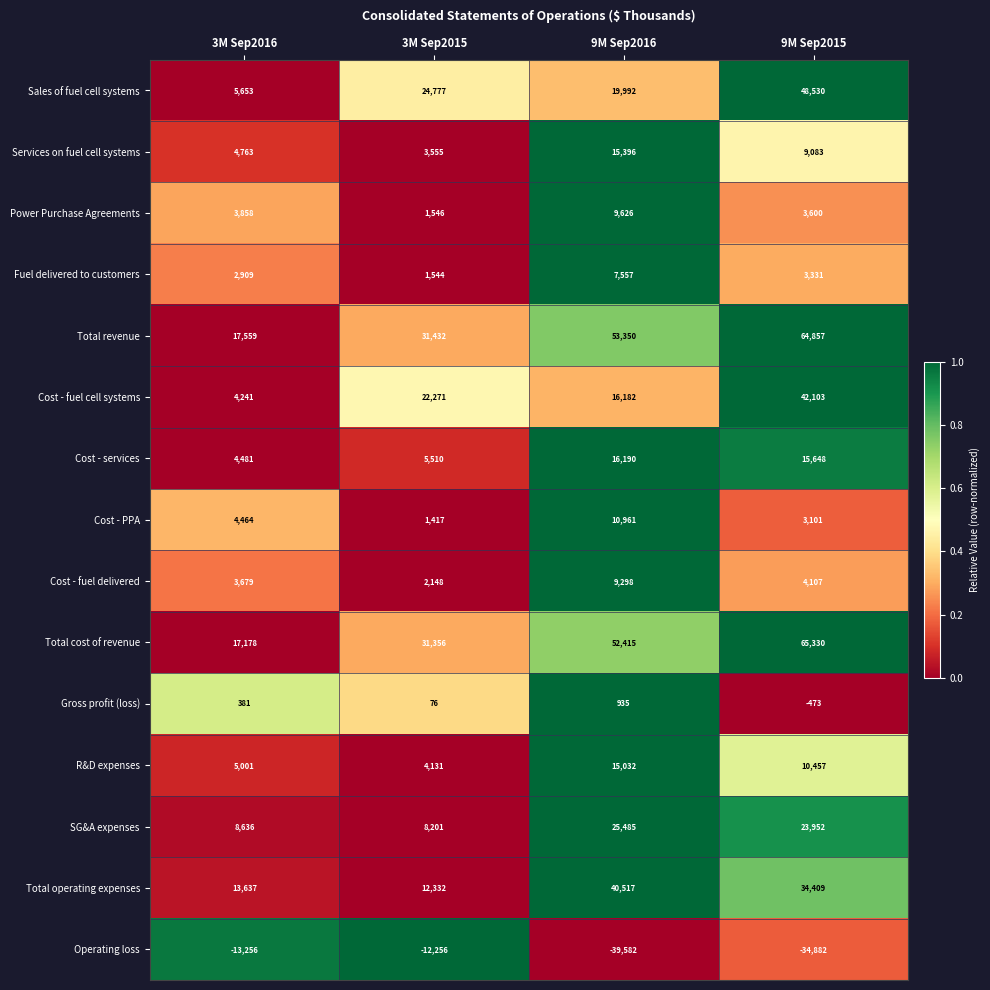

Which series has the widest spread of values?

Total cost of revenue